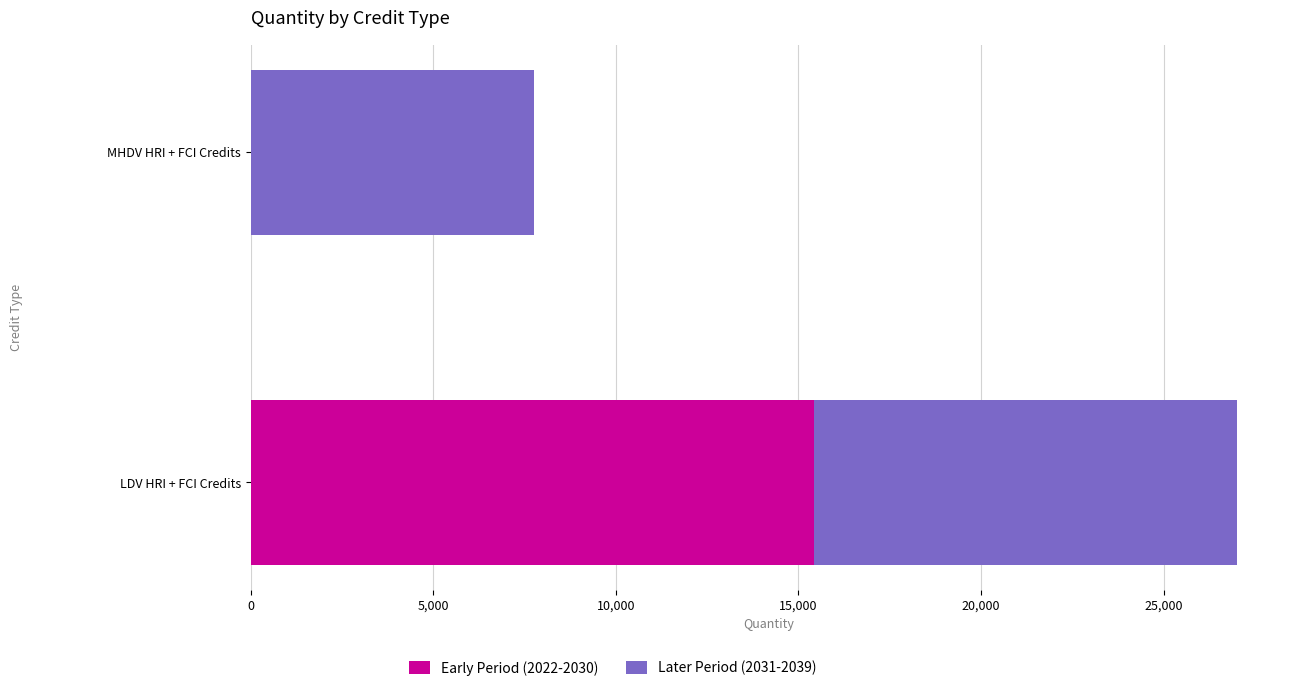

What are all the series names shown in the legend?

Early Period (2022-2030), Later Period (2031-2039)